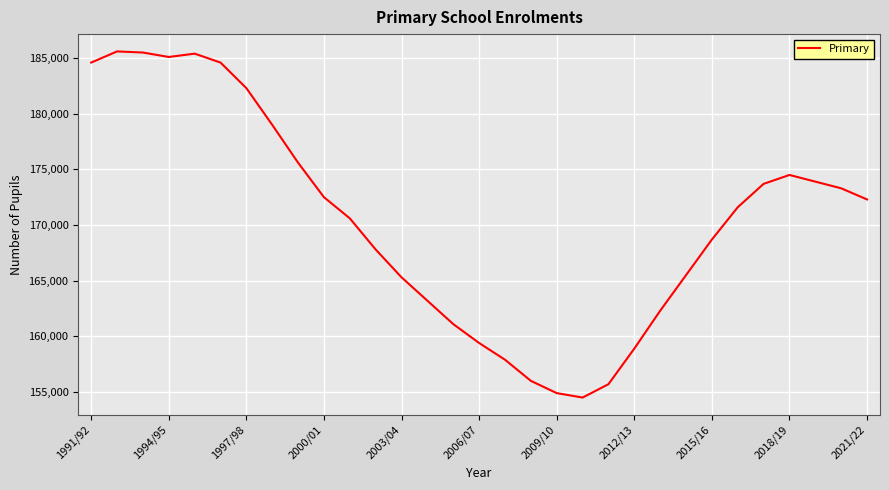

What is the smallest value displayed?

154500